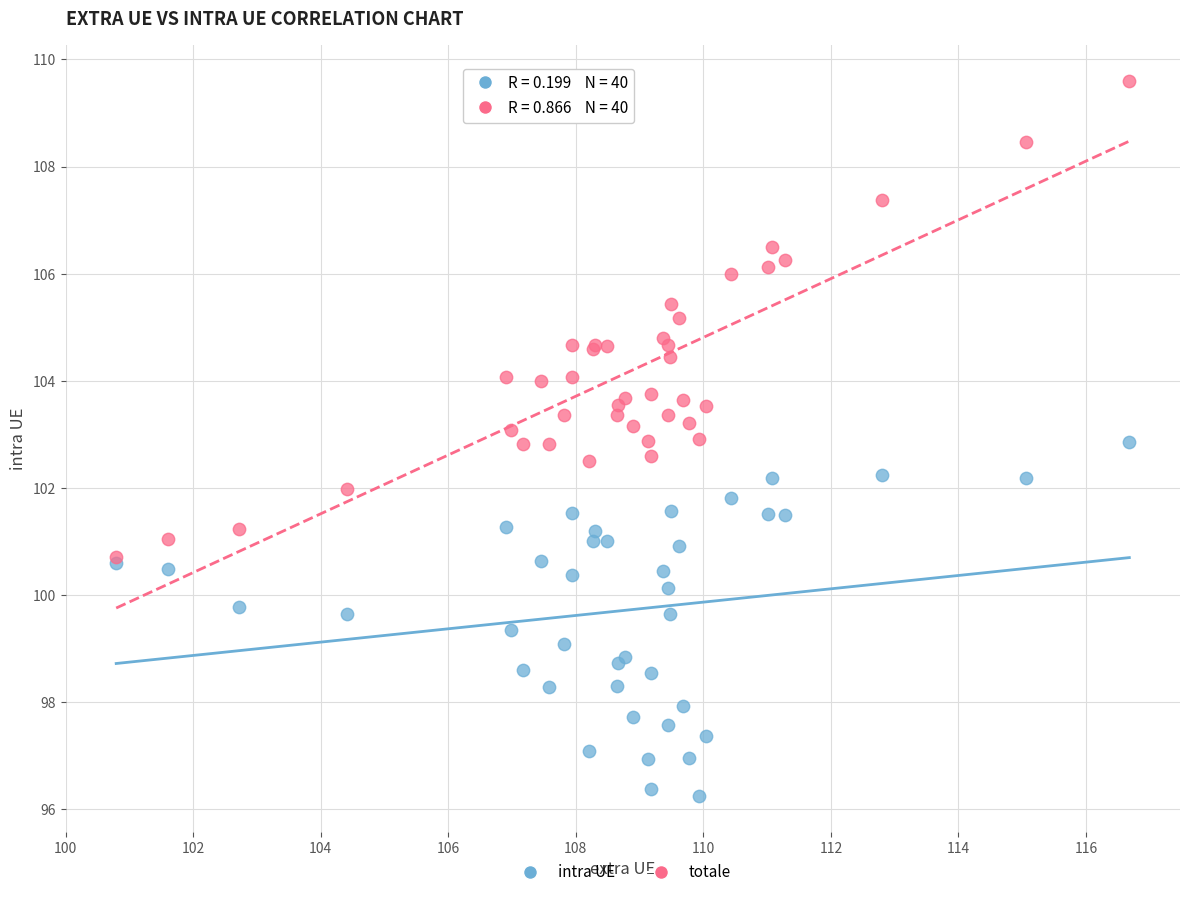

Which series has the largest Y range (max minus min)?

totale